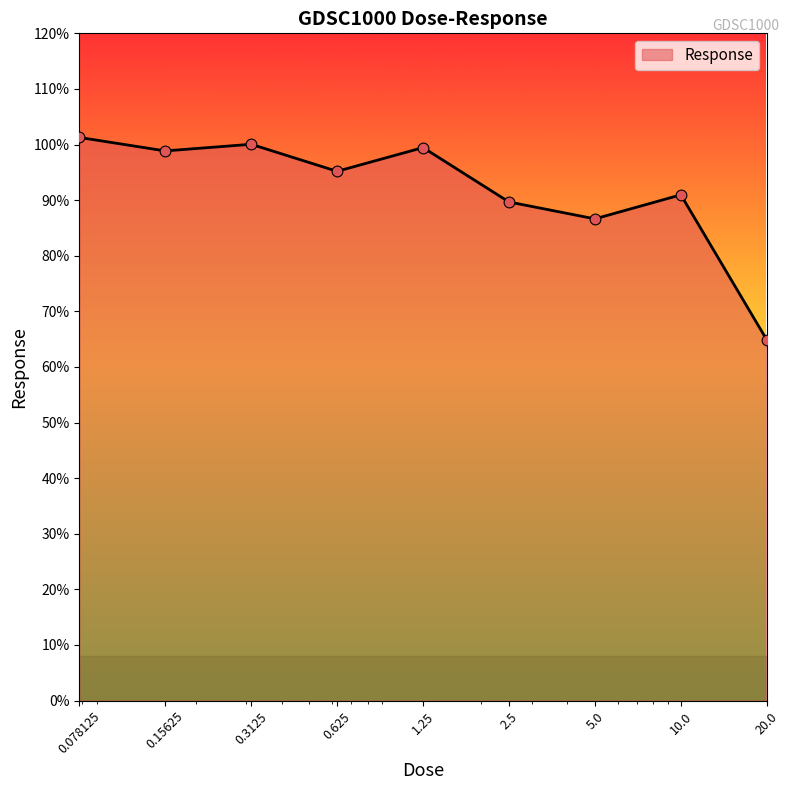

What is the difference between the maximum and minimum values?

36.4